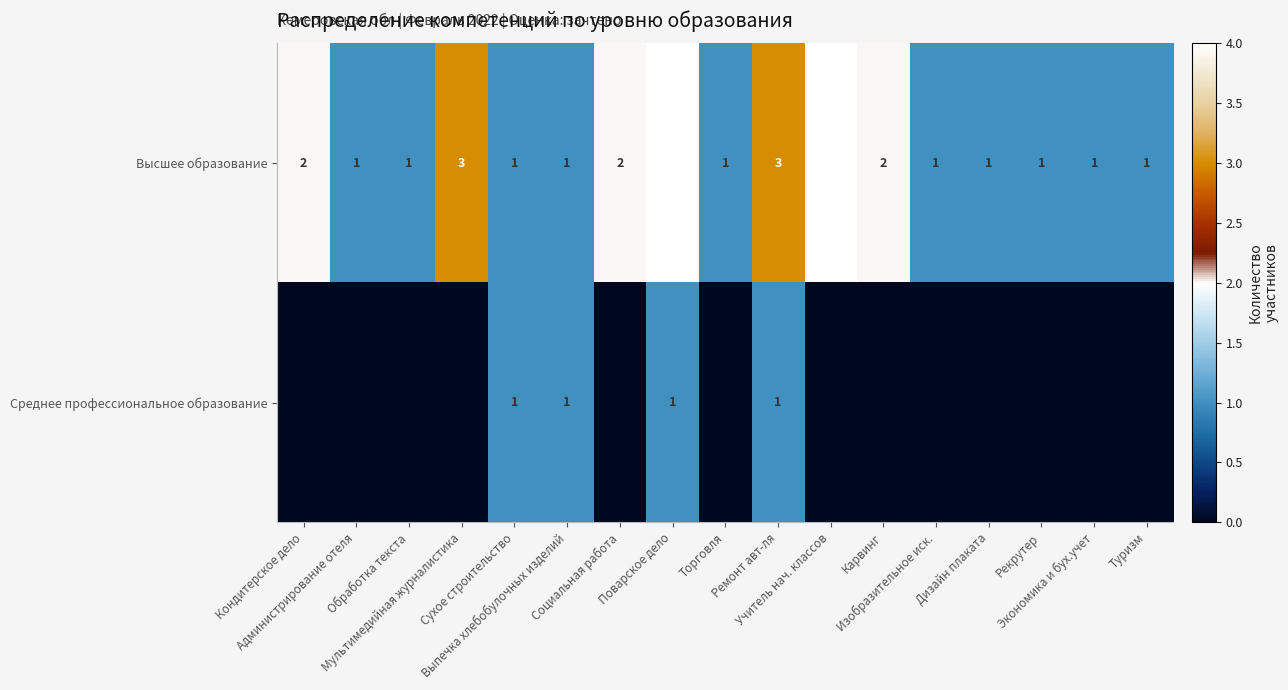

What is the difference between the second highest and minimum values in the Высшее образование series?

3